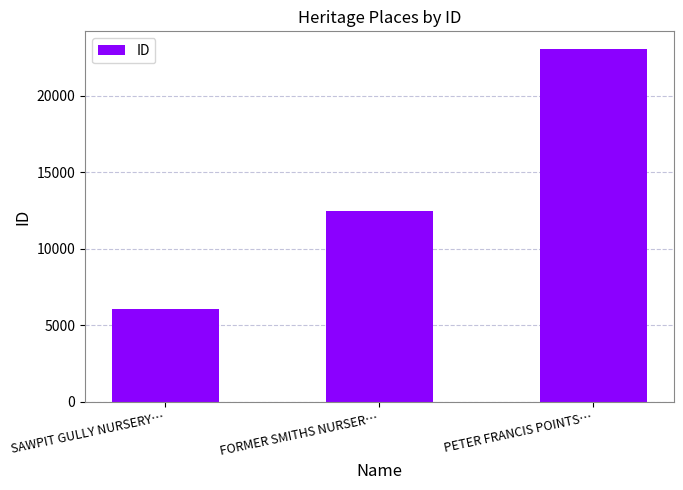

Is it true that the value at FORMER SMITHS NURSER… is 16875?

False